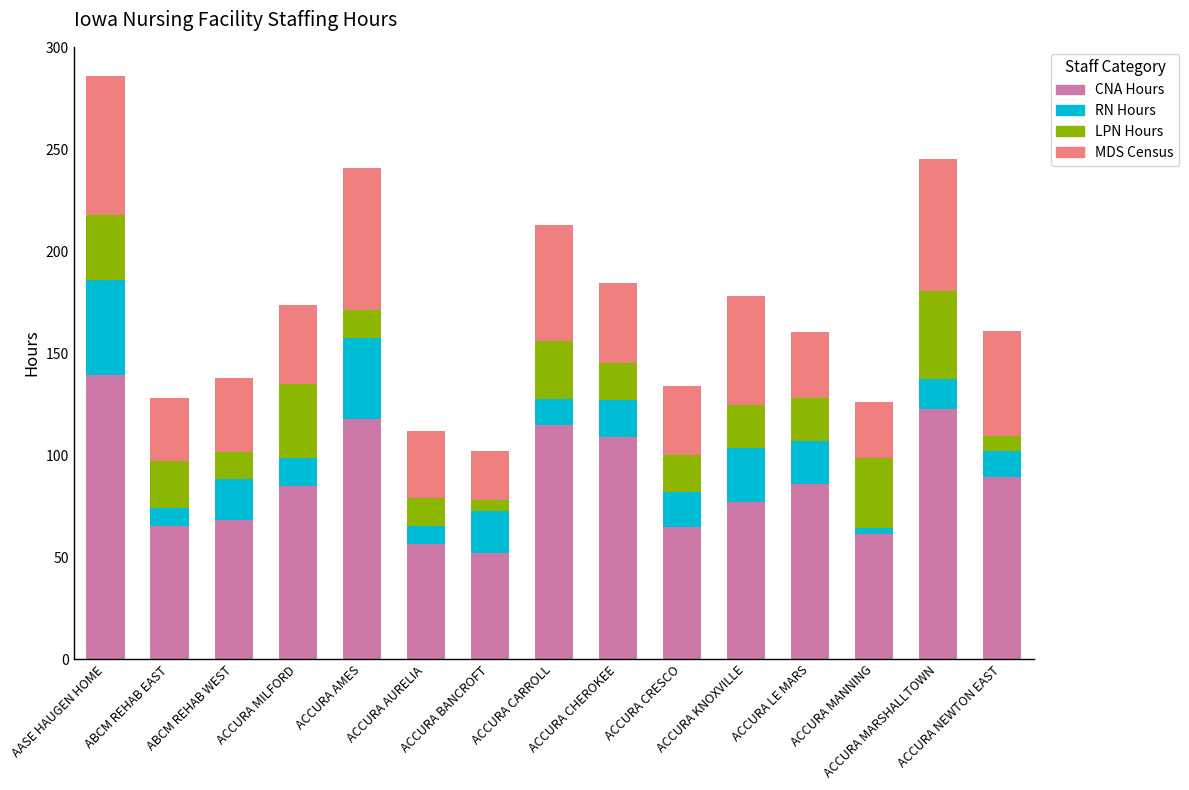

How many data points in CNA Hours are less than 84?

7